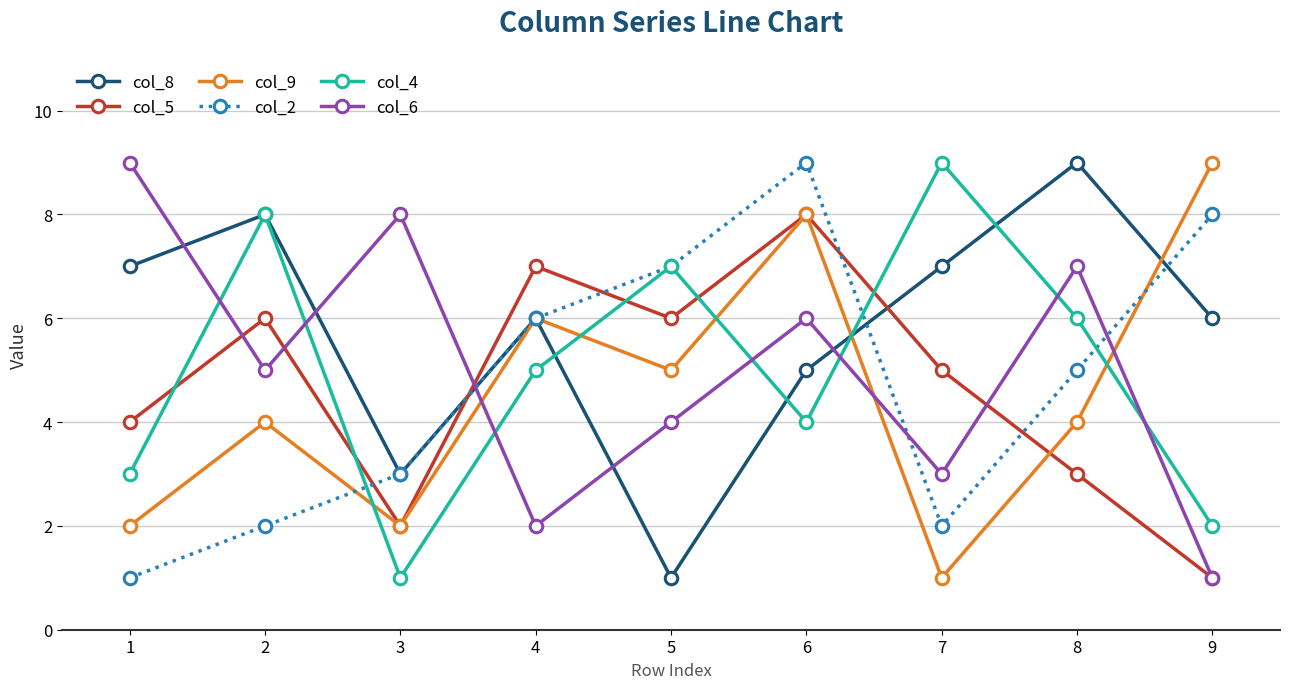

How many values in the col_5 series are below 5?

4